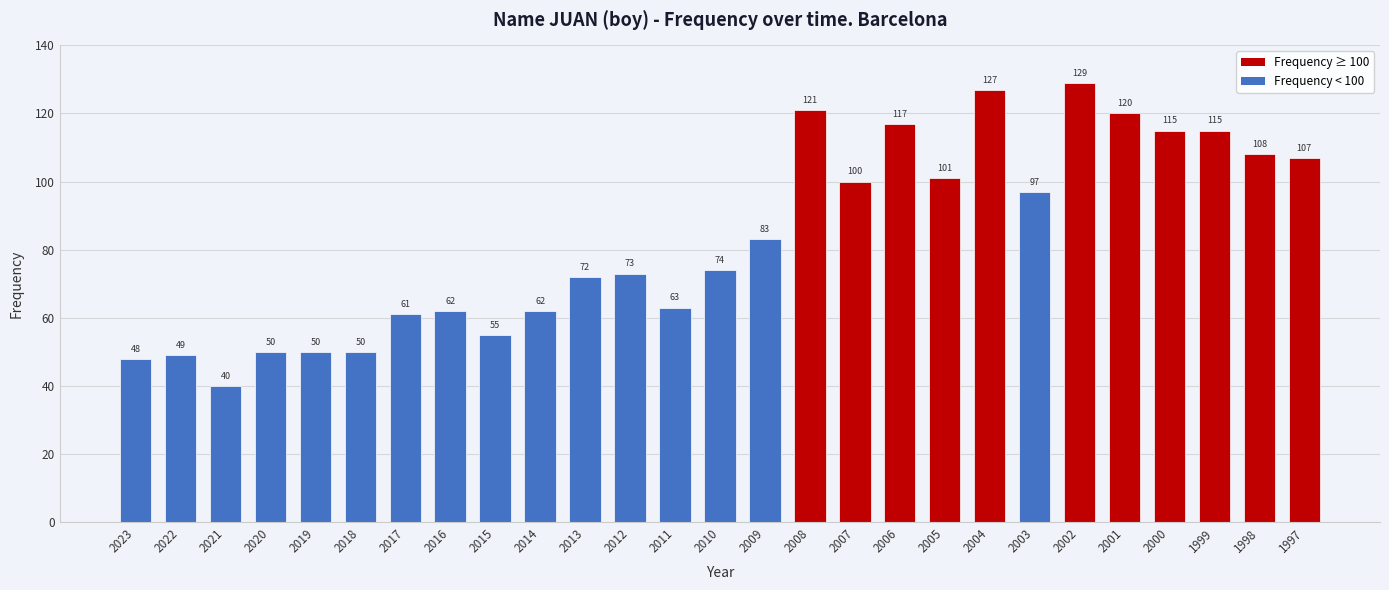

What is the value of the 16th bar from the left?

121